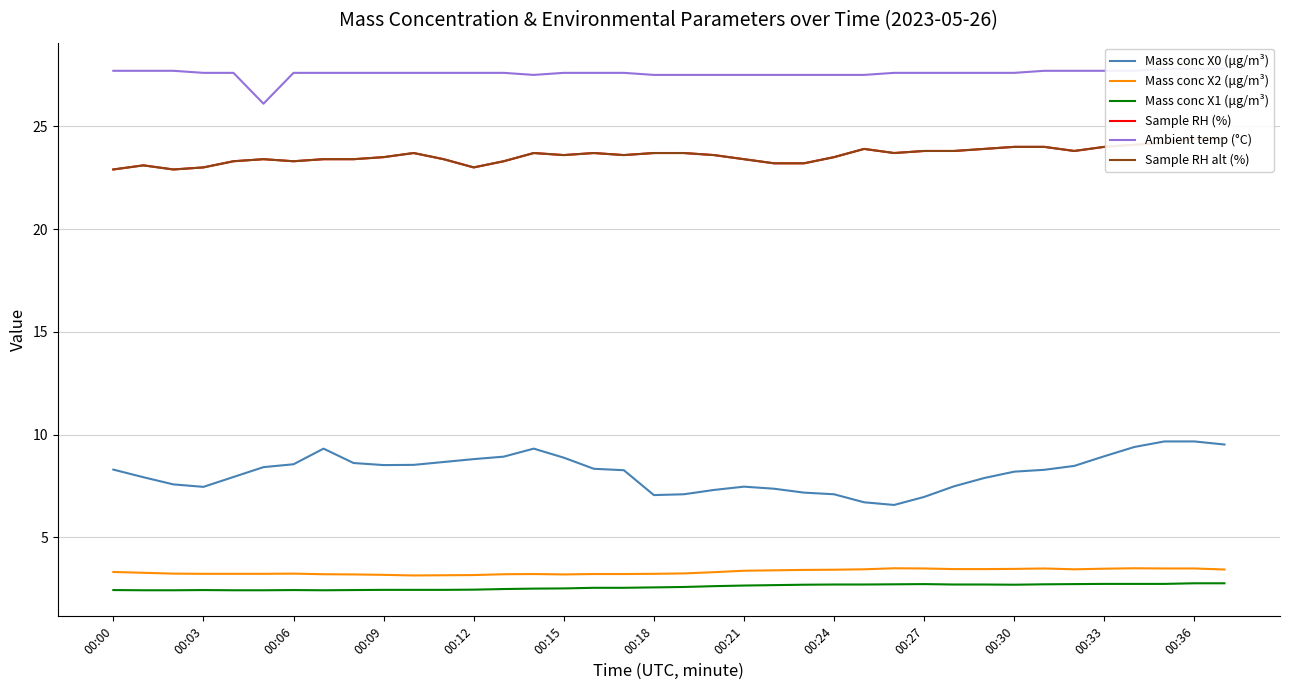

True or false: Mass conc X1 (μg/m³) and Mass conc X0 (μg/m³) intersect in this chart.

False